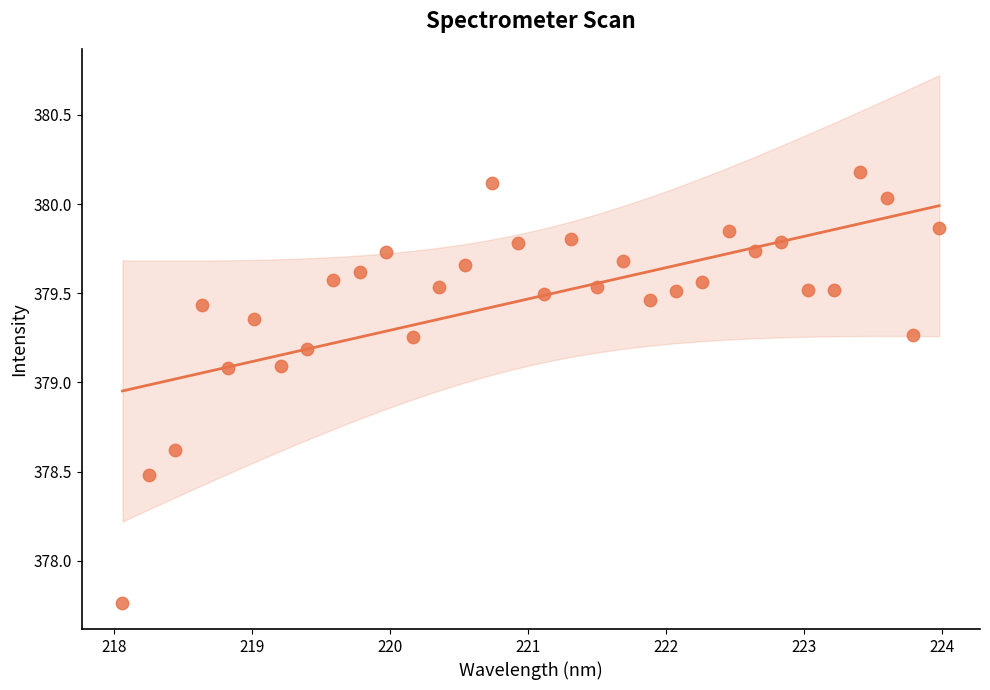

What is the range of Y values (max minus min)?

2.4